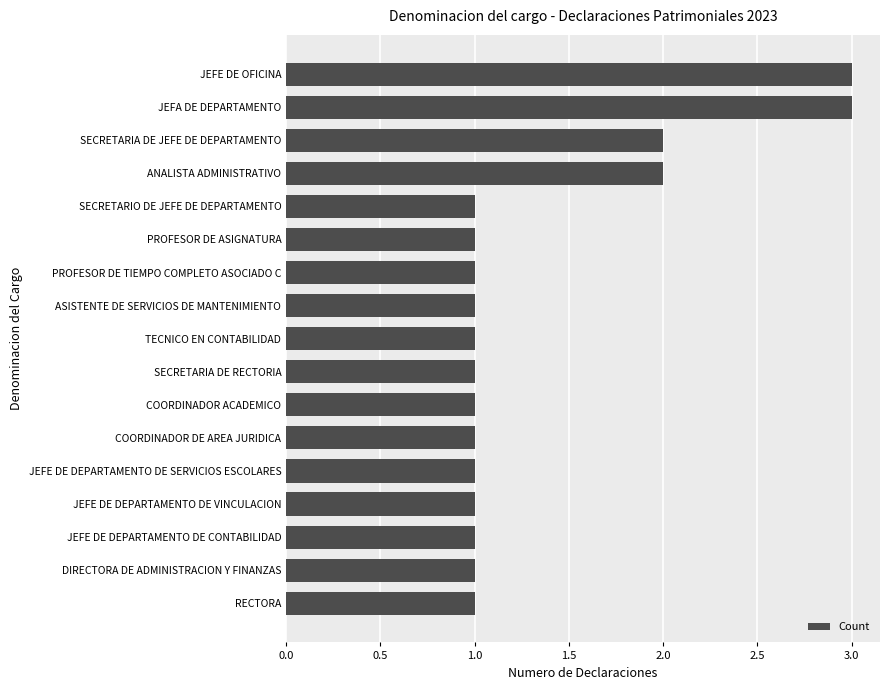

How many bars are there in total?

17